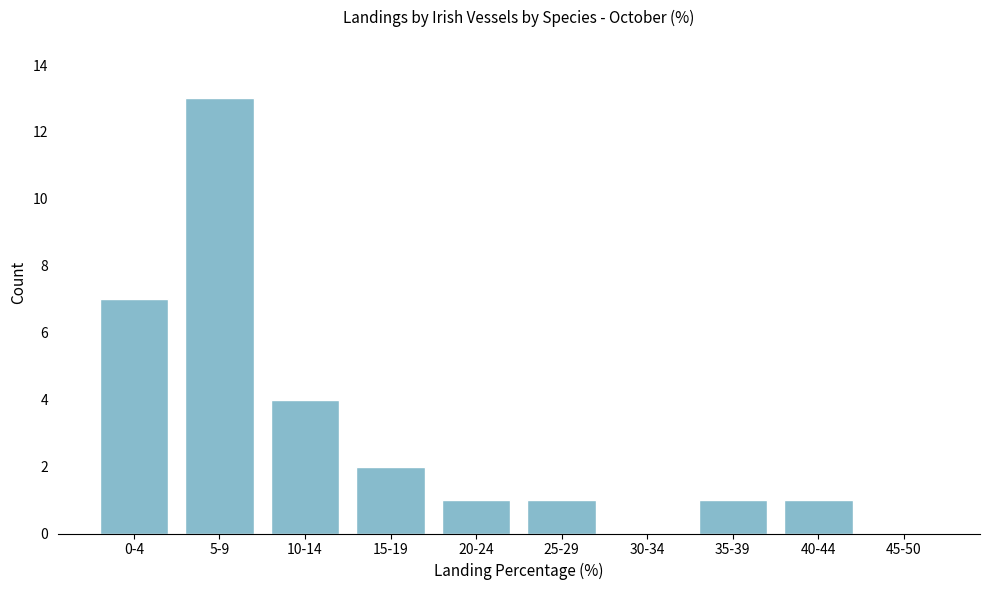

Reading left to right, what are all the values shown in this chart?

0-4=7	5-9=13	10-14=4	15-19=2	20-24=1	25-29=1	30-34=0	35-39=1	40-44=1	45-50=0